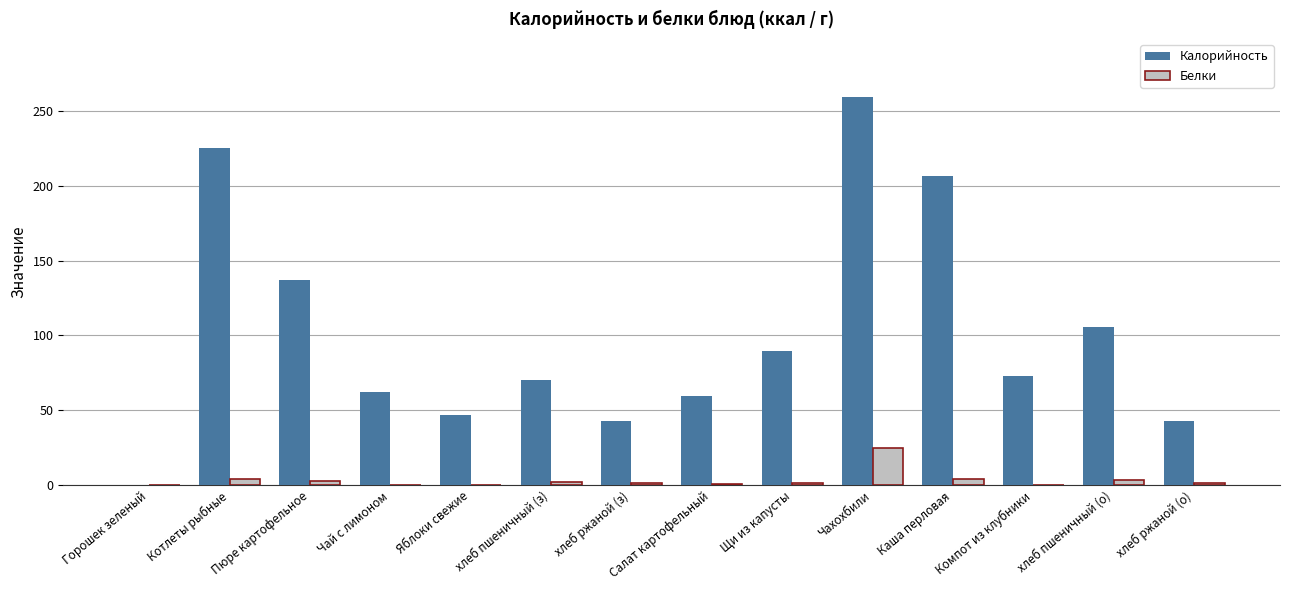

What is the sum of all Калорийность values?

1421.2